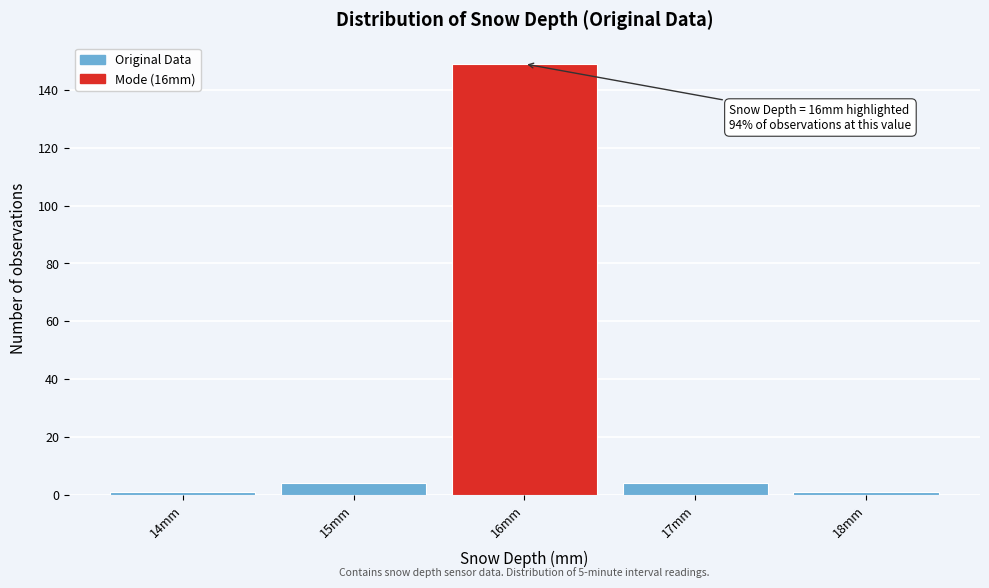

Which range on the x-axis has the tallest bar?

15.5 to 16.5